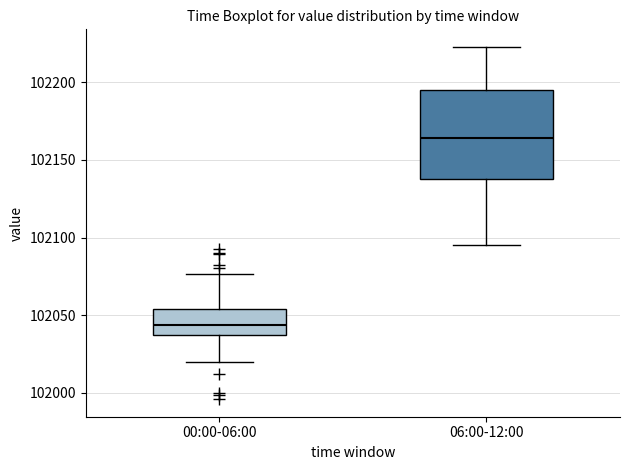

Where is the upper edge of the box for 00:00-06:00 on the y-axis? The values are not printed on the chart, so give them approximately, as read against the axis.

102055